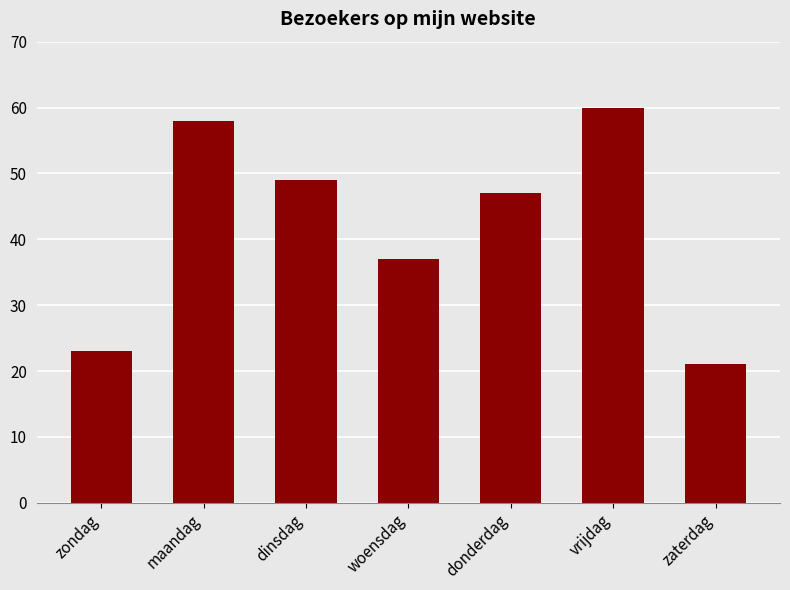

List the labels in order of value, largest first.

vrijdag, maandag, dinsdag, donderdag, woensdag, zondag, zaterdag